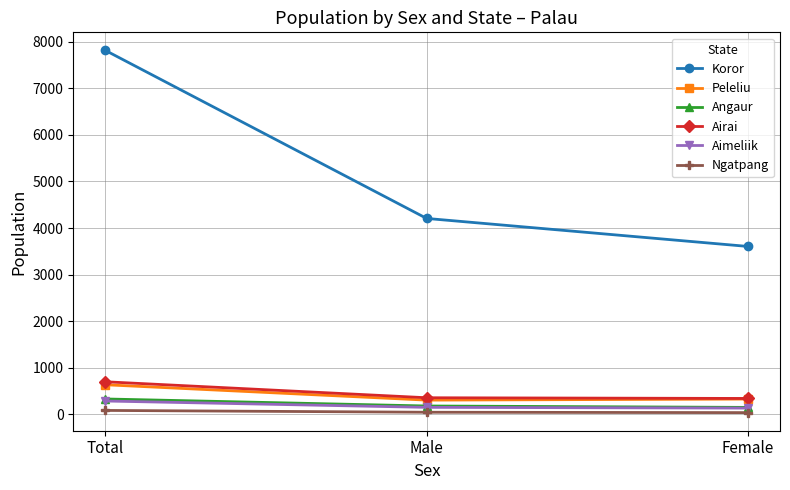

How many lines are shown in the chart?

6